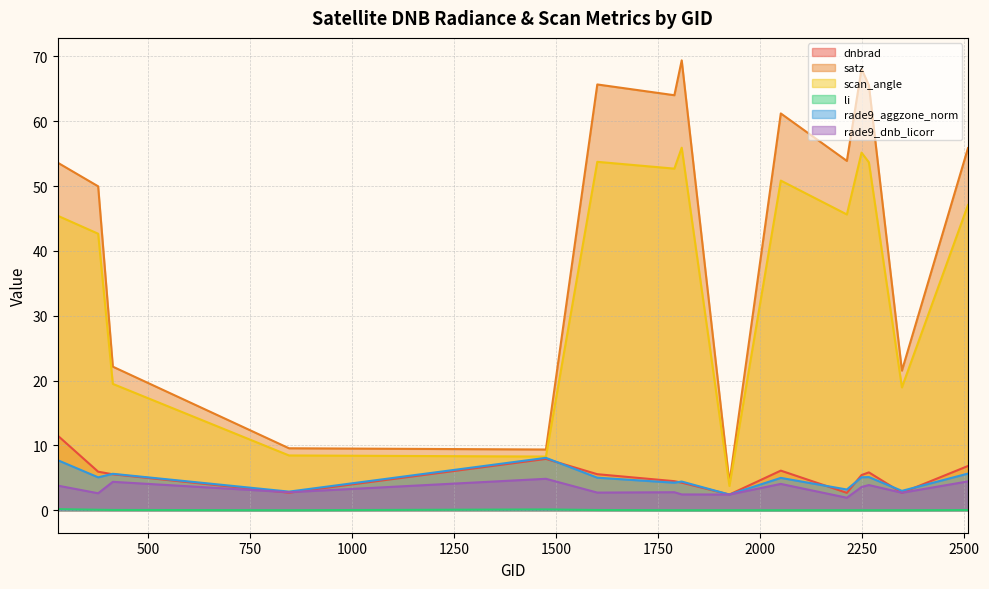

How many values in the rade9_aggzone_norm series are below 5?

7